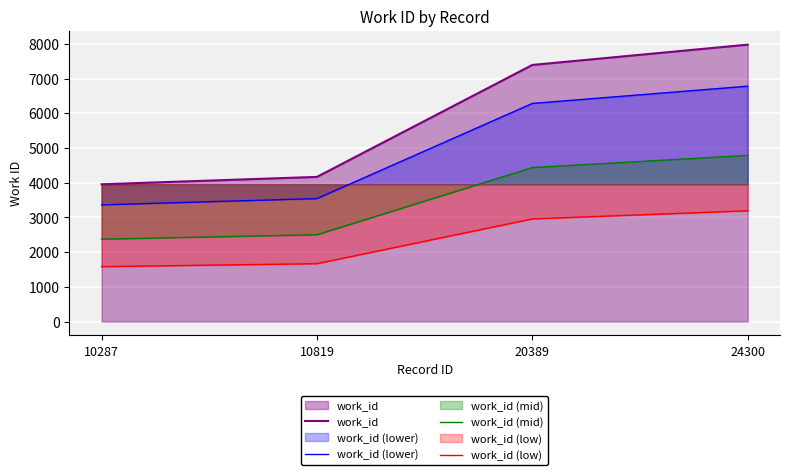

Reading left to right, list all the values displayed in this chart.

work_id: 3958.0	4171.0	7399.0	7984.0
work_id (lower): 3364.3	3545.3	6289.1	6786.4
work_id (mid): 2374.8	2502.6	4439.4	4790.4
work_id (low): 1583.2	1668.4	2959.6	3193.6